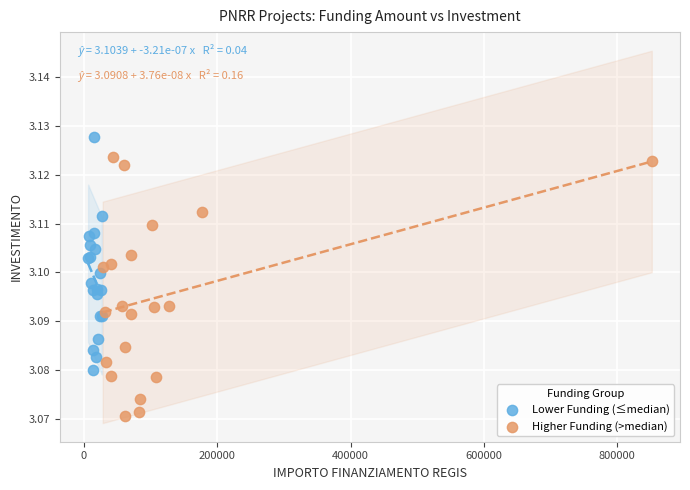

Which series has the largest Y range (max minus min)?

Higher Funding (>median)